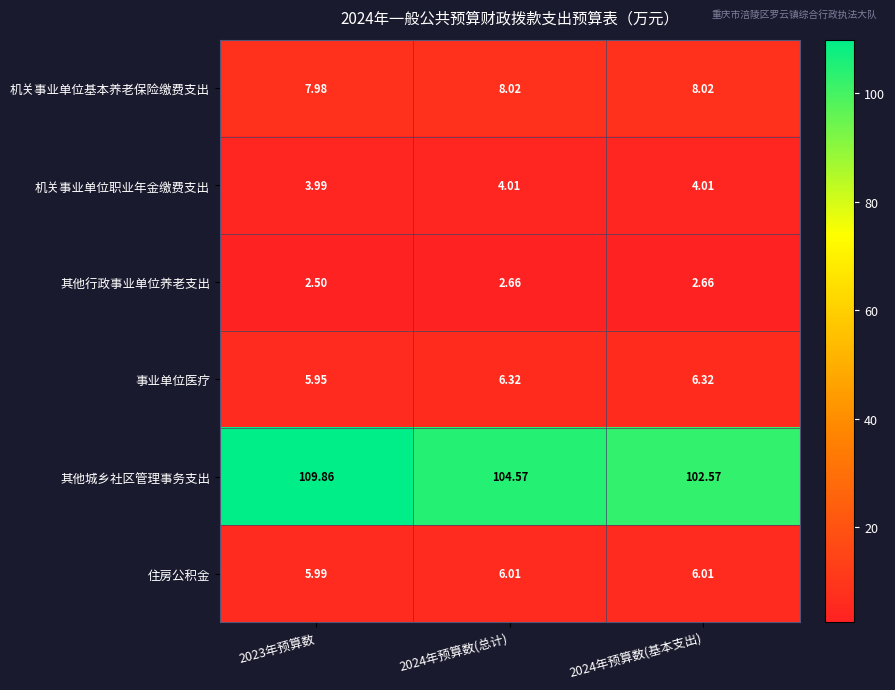

Which series changed the most between 2024年预算数(总计) and 2024年预算数(基本支出)?

其他城乡社区管理事务支出